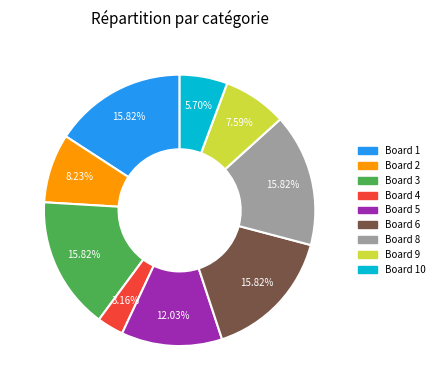

Is there any slice that represents more than half of the pie?

No